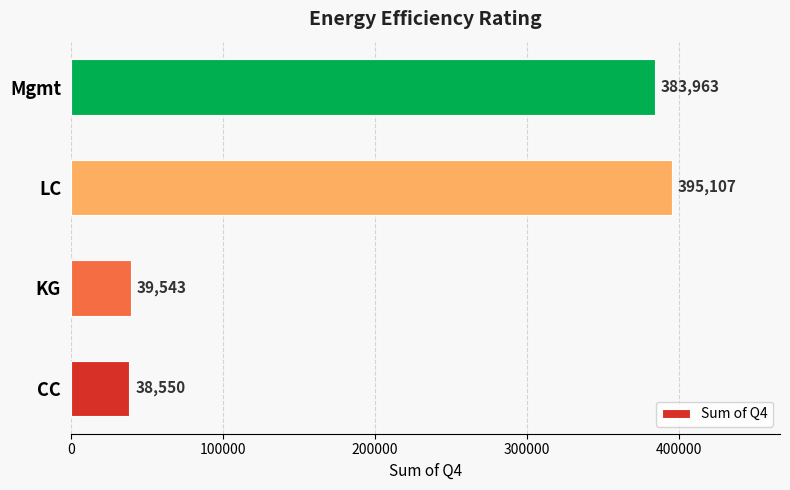

What is the greatest value displayed?

395107